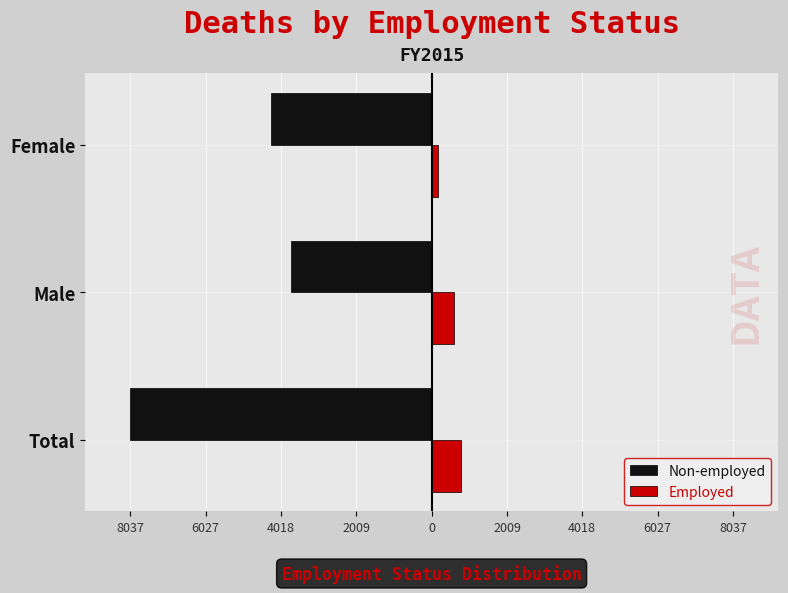

What is the smallest value displayed?

-8037